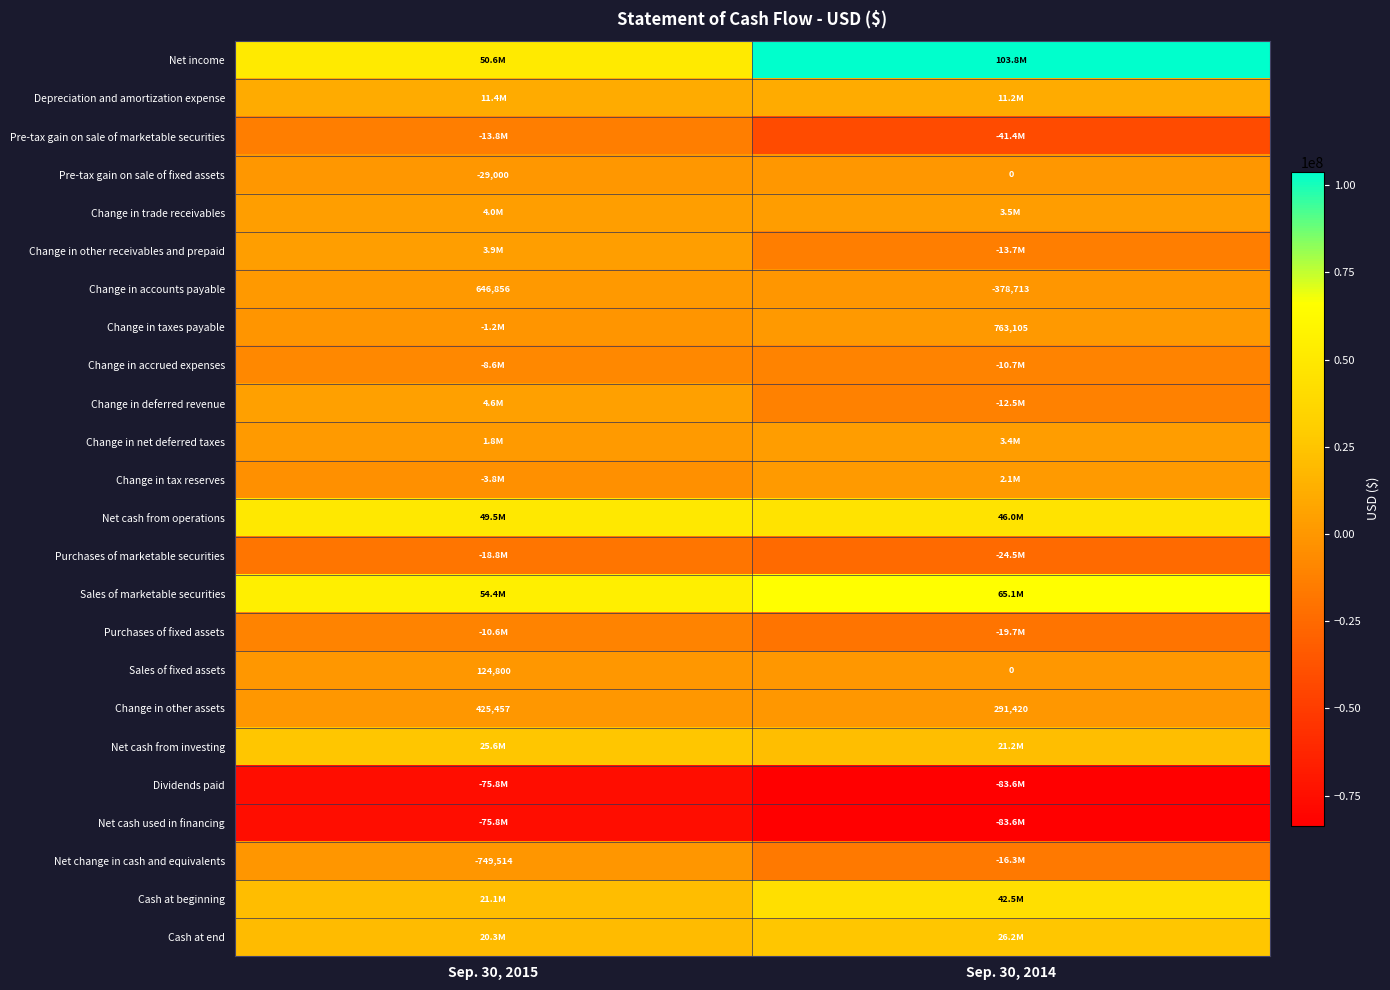

What is the sum of the Sales of fixed assets values at Sep. 30, 2014 and Sep. 30, 2015?

124800